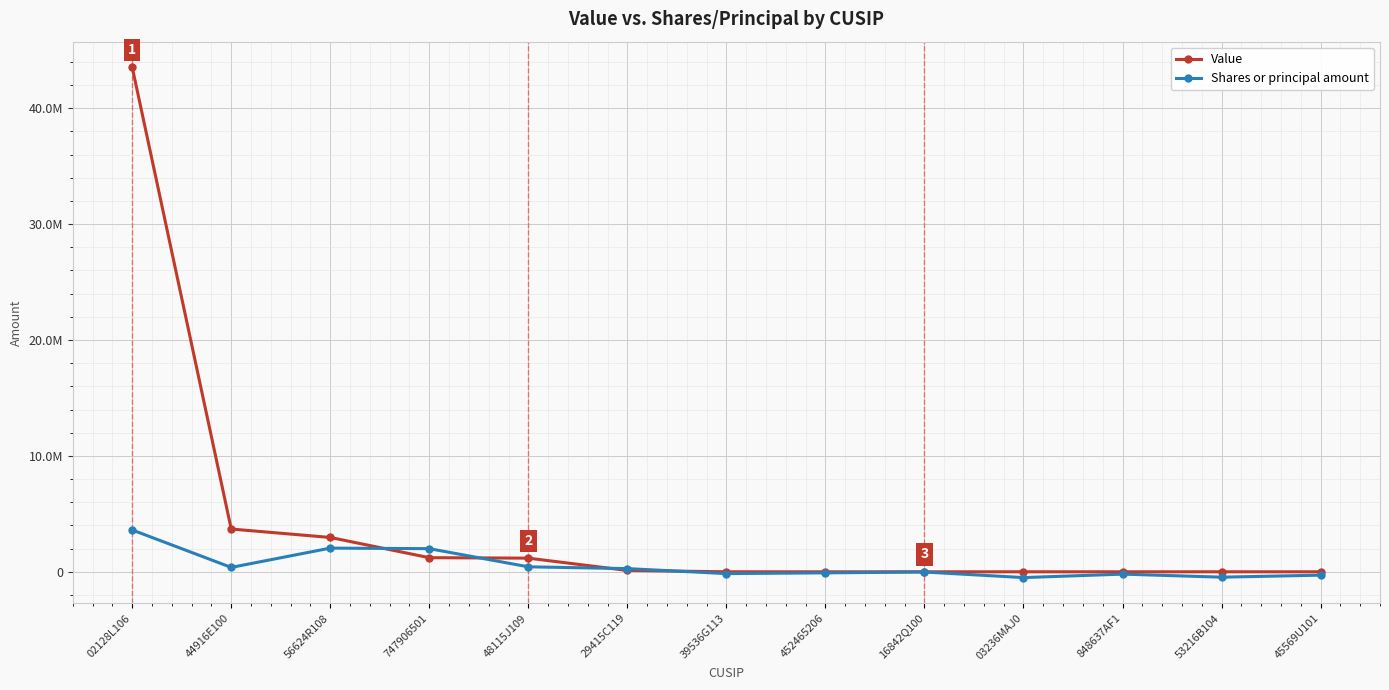

Is this an area chart (filled region under the line)?

No